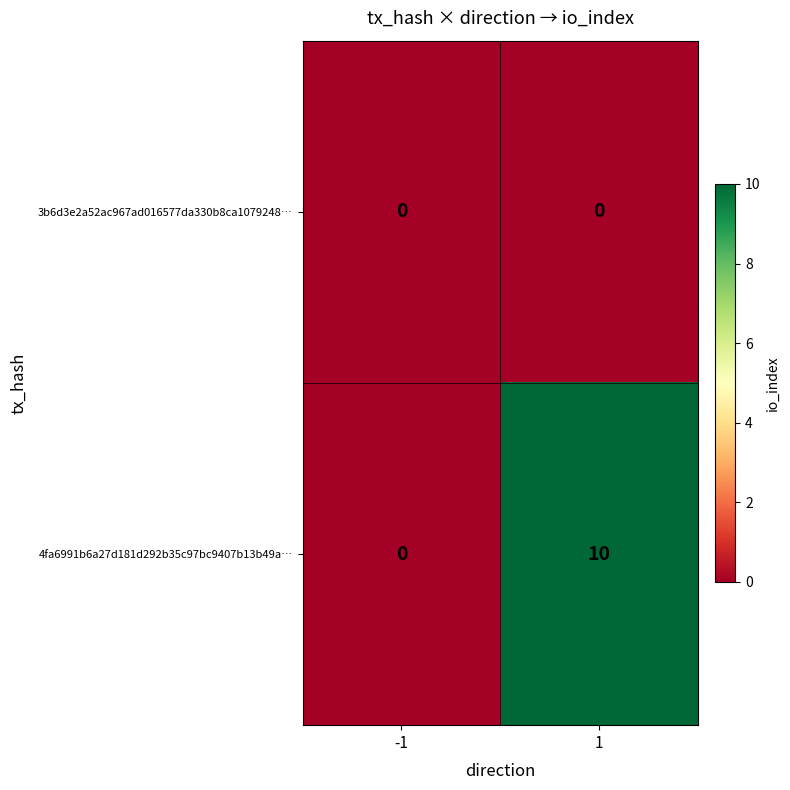

What is the approximate value of 4fa6991b6a27d181d292b35c97bc9407b13b49a… at 1, to the nearest 5?

10